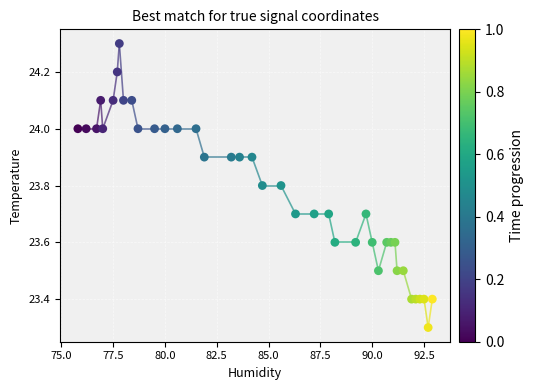

What is the range of X values (max minus min)?

17.1